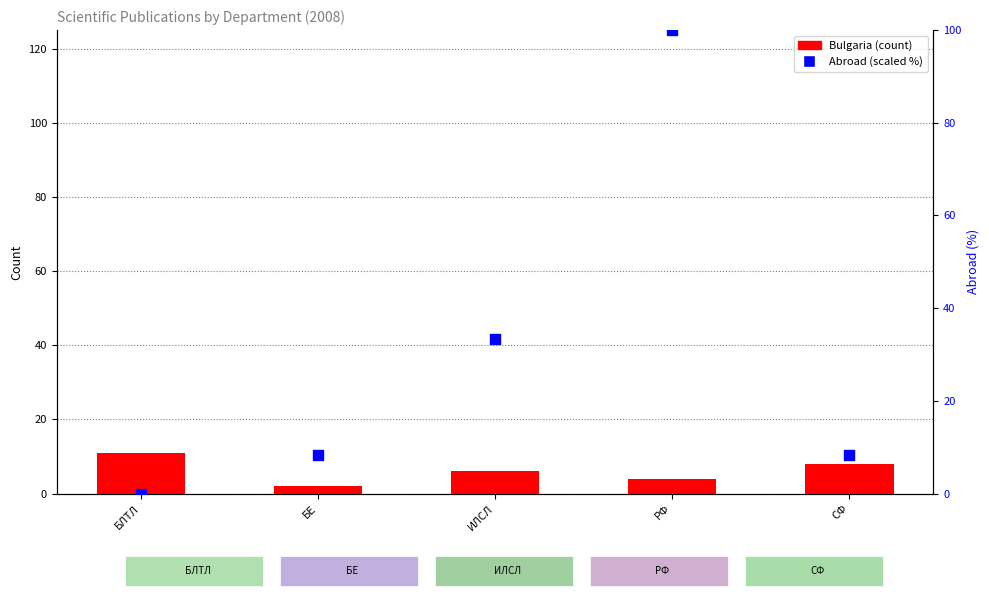

What is the total value across all series at БЕ?

10.3